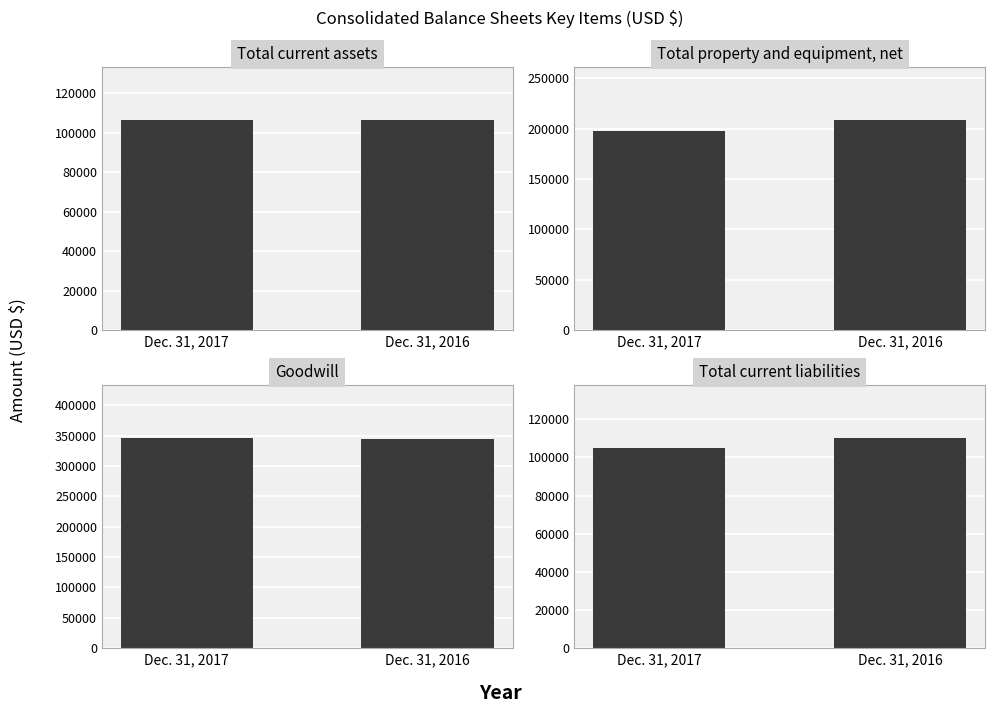

What is the value of the 1st bar from the left?

105031